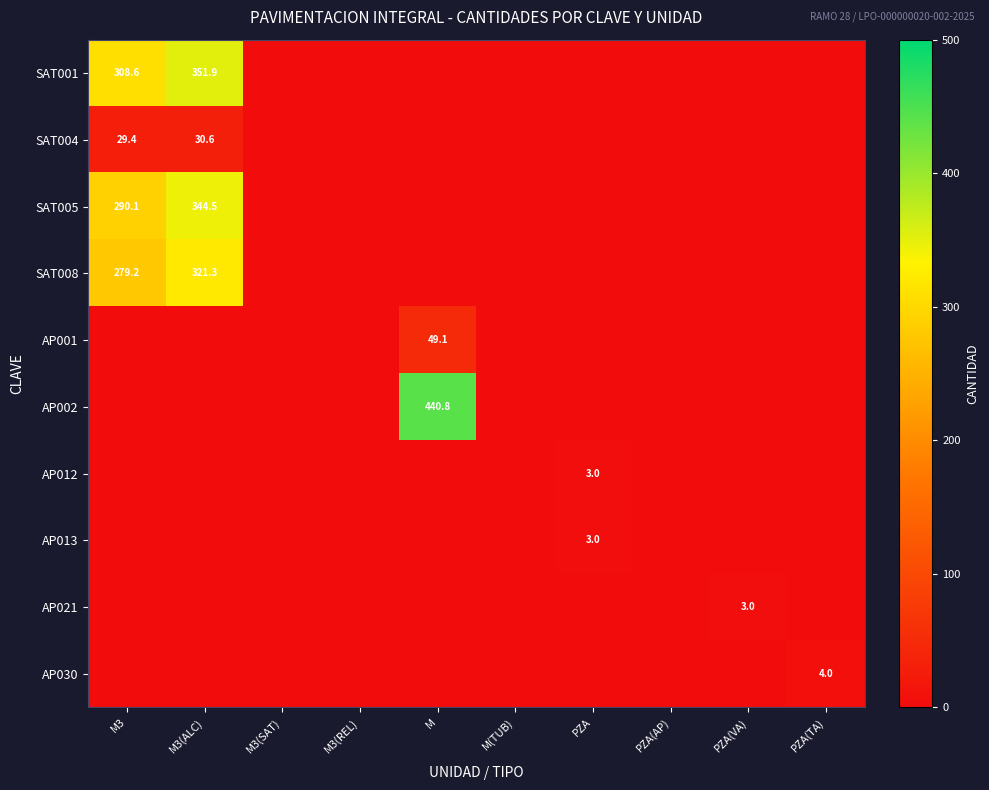

True or false: SAT004 has a value of 30.6 at M3(ALC).

True